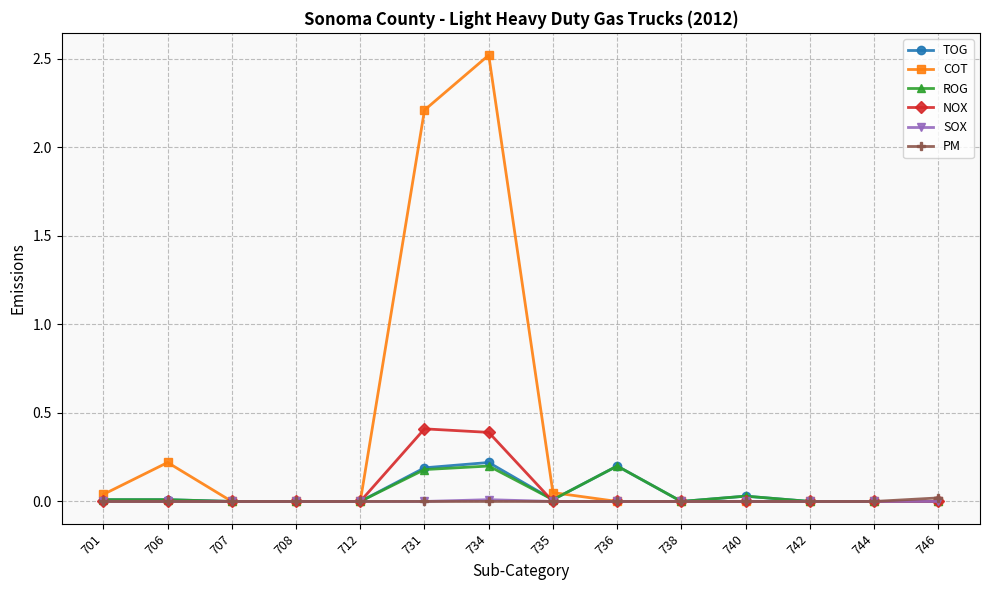

Which series has the widest spread of values?

COT